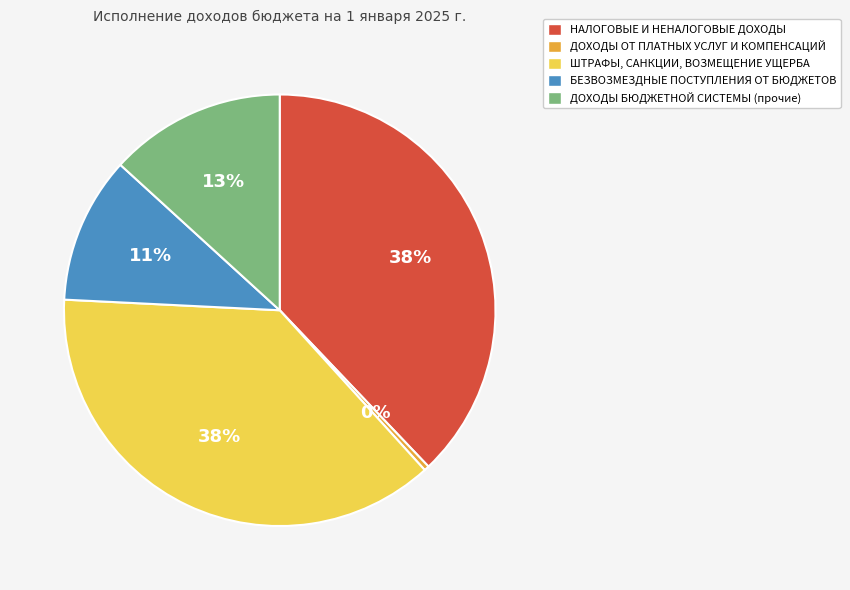

Is there a majority slice in this chart?

No